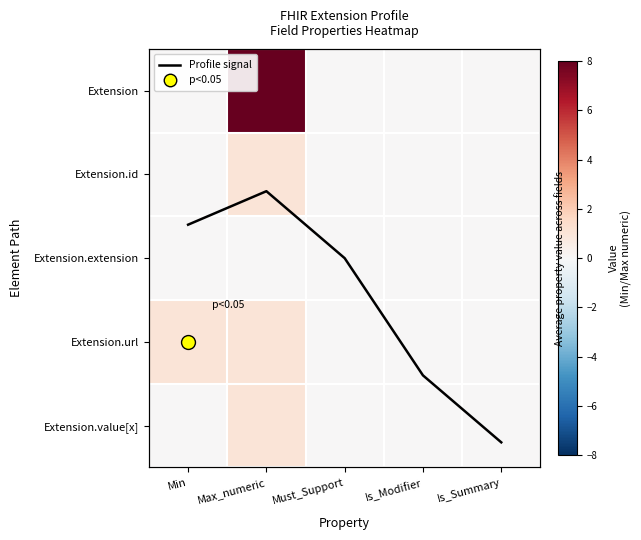

Which category has the lowest value across all series?

Min